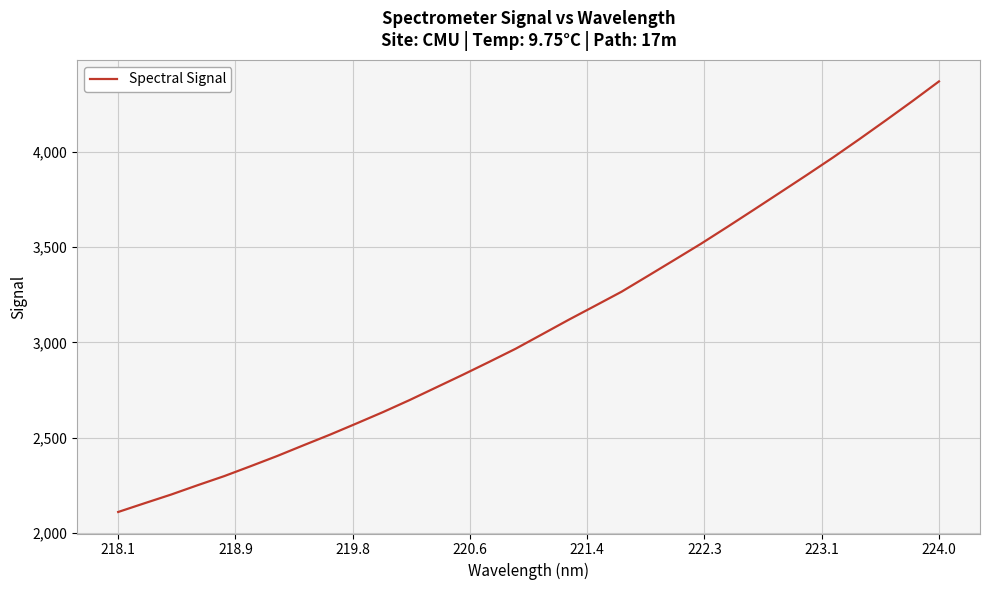

Reading right to left, extract all data points from this chart.

4370.1	4267.0	4166.7	4067.9	3971.4	3878.6	3787.3	3696.3	3606.2	3517.6	3433.2	3349.2	3265.9	3191.9	3118.4	3042.4	2966.6	2897.5	2829.6	2763.5	2697.5	2634.5	2574.9	2516.1	2460.3	2403.6	2350.3	2298.0	2250.4	2201.3	2155.9	2109.8